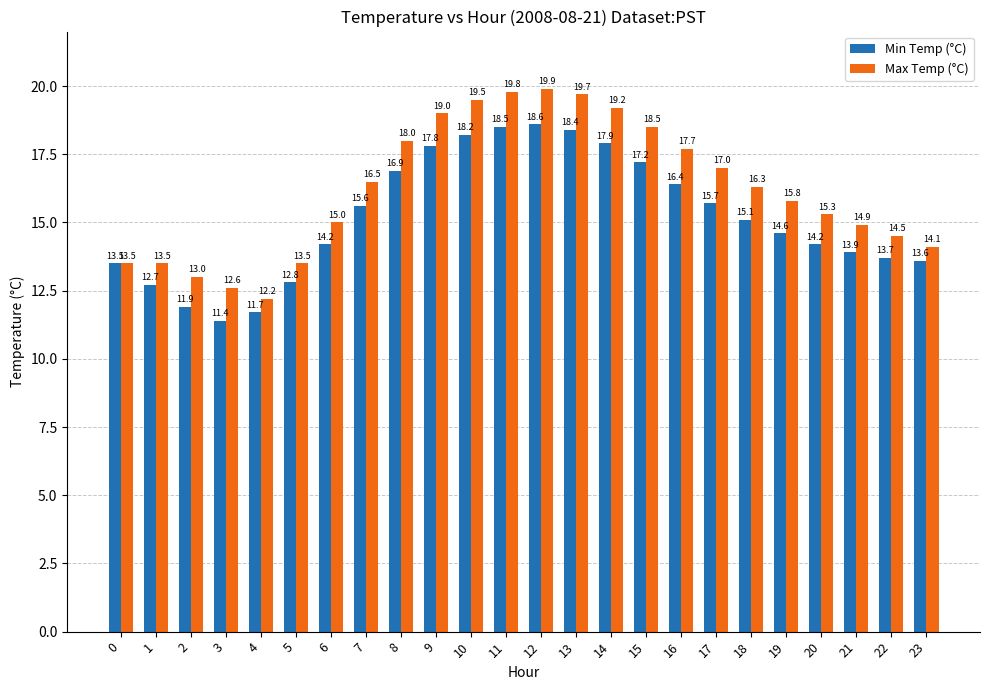

What is the value of the Min Temp (°C) bar at the 20th from the left?

14.6